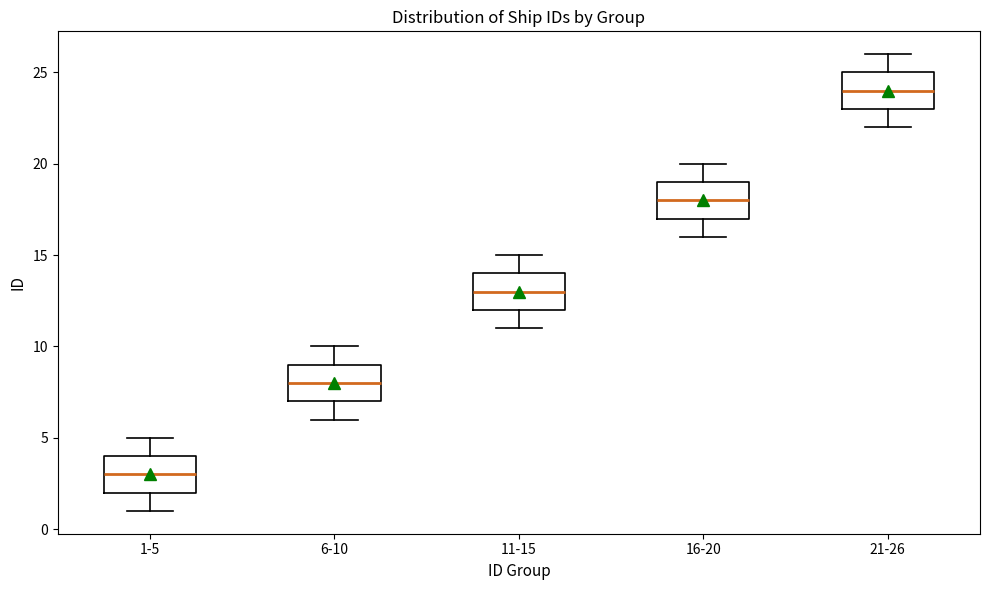

Which box's median line is the lowest?

1-5